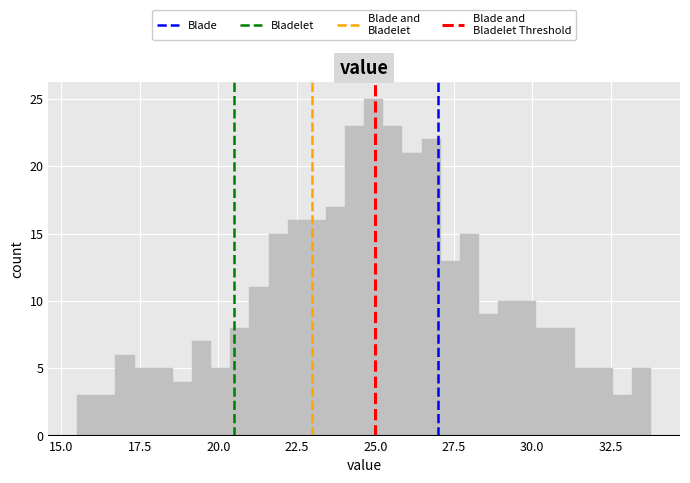

Read against the x-axis, roughly where is the centre of the tallest bar?

25.0